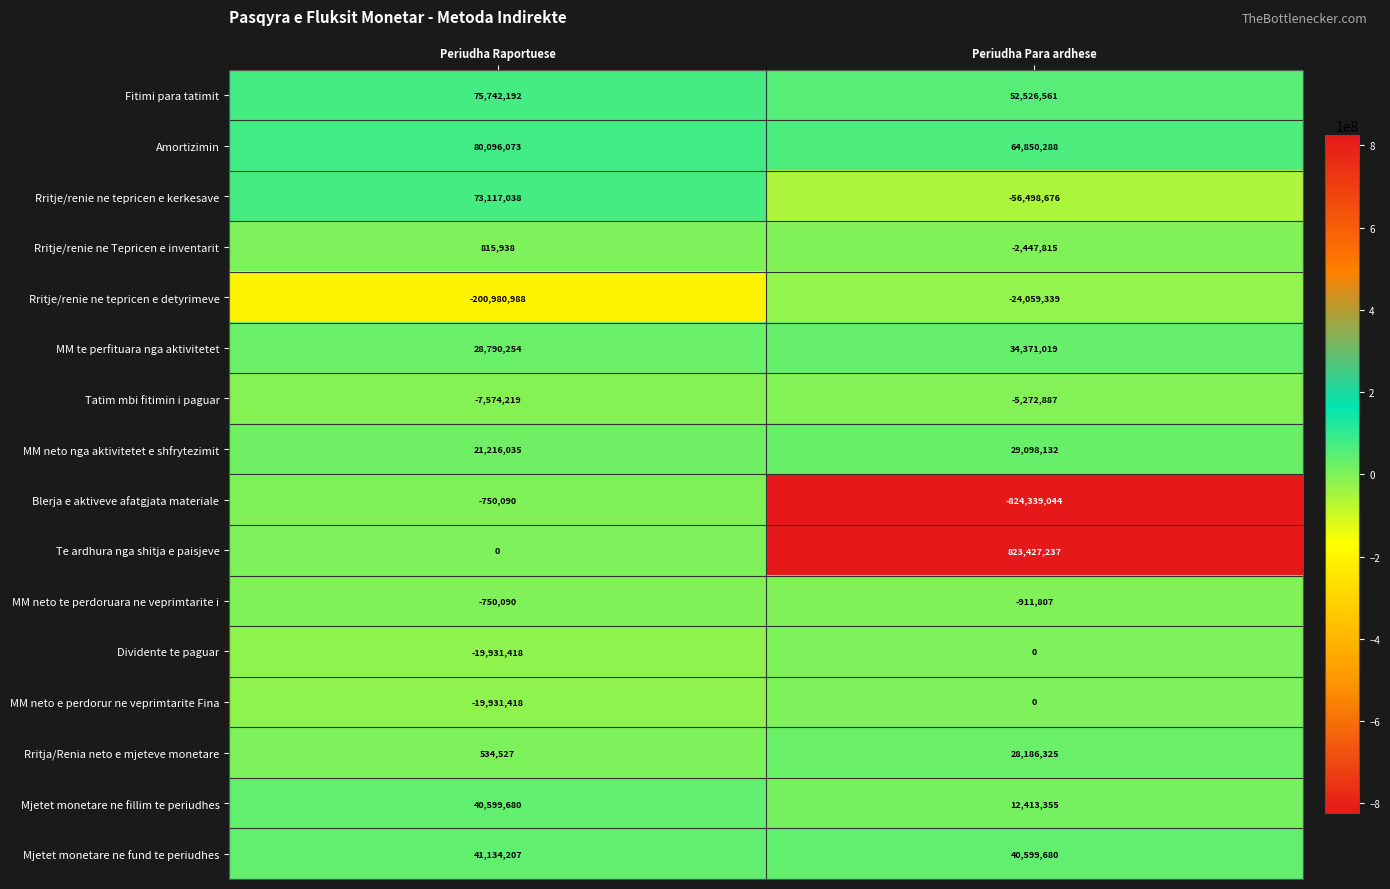

List the labels in order of Mjetet monetare ne fillim te periudhes value, largest first.

Periudha Raportuese, Periudha Para ardhese